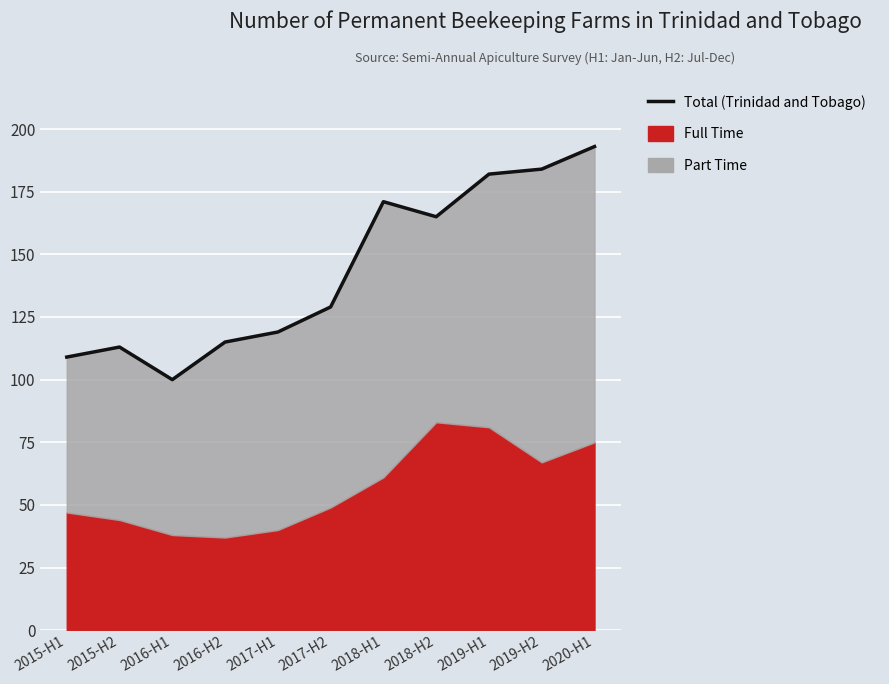

Does the chart display data point markers on the line(s)?

No